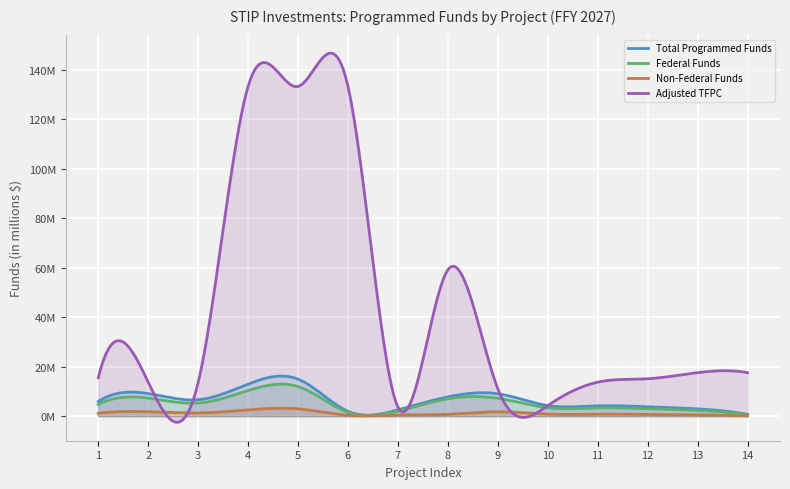

List the series in order of their peak value, lowest first.

Non-Federal Funds, Federal Funds, Total Programmed Funds, Adjusted TFPC